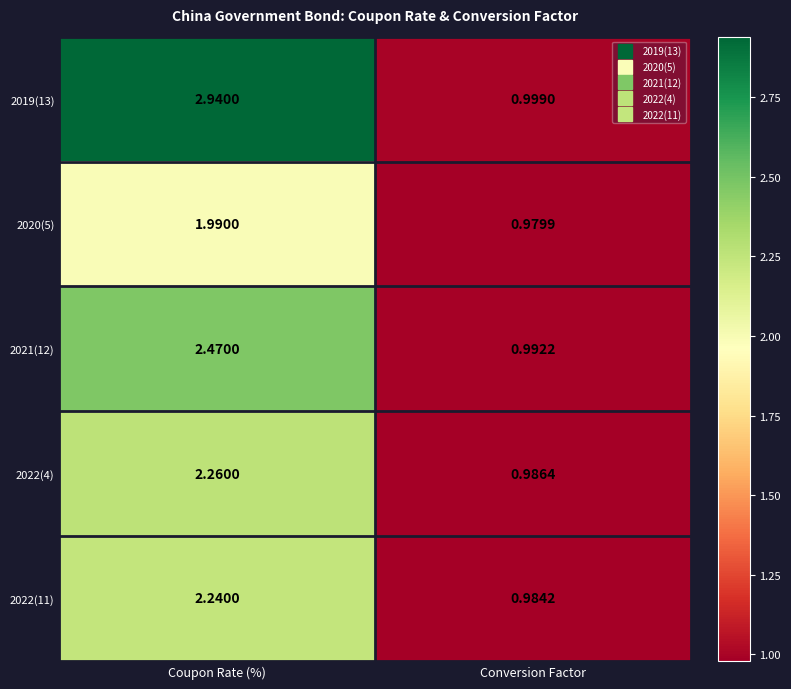

Where is 2021(12) nearest to the value 1?

Conversion Factor